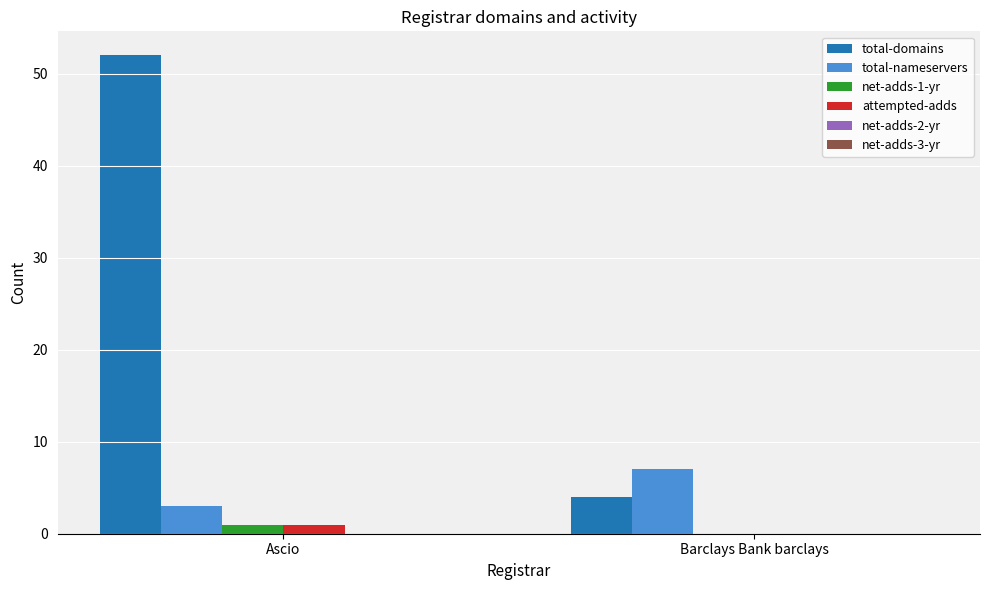

Which series changed the most between Ascio and Barclays Bank barclays?

total-domains